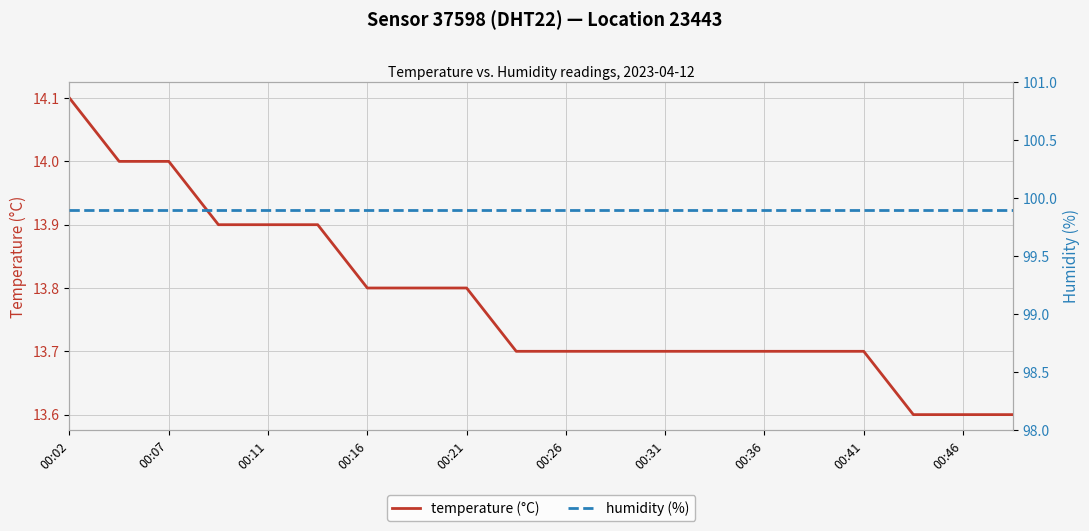

Reading left to right, extract all data points from this chart.

temperature (°C): 14.1	14.0	14.0	13.9	13.9	13.9	13.8	13.8	13.8	13.7	13.7	13.7	13.7	13.7	13.7	13.7	13.7	13.6	13.6	13.6
humidity (%): 99.9	99.9	99.9	99.9	99.9	99.9	99.9	99.9	99.9	99.9	99.9	99.9	99.9	99.9	99.9	99.9	99.9	99.9	99.9	99.9